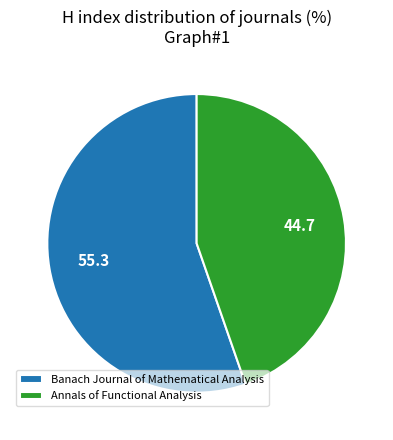

Count the number of slices in the pie.

2